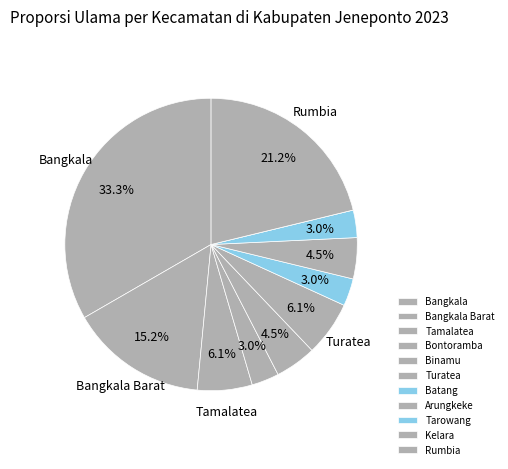

Rank the categories by value from highest to lowest.

Bangkala, Rumbia, Bangkala Barat, Tamalatea, Turatea, Binamu, Arungkeke, Bontoramba, Batang, Tarowang, Kelara